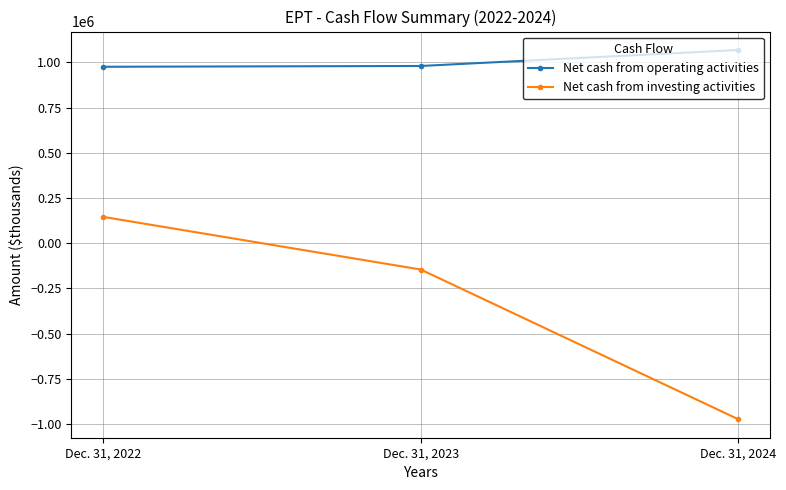

True or false: Net cash from investing activities has a value of 253340 at Dec. 31, 2022.

False